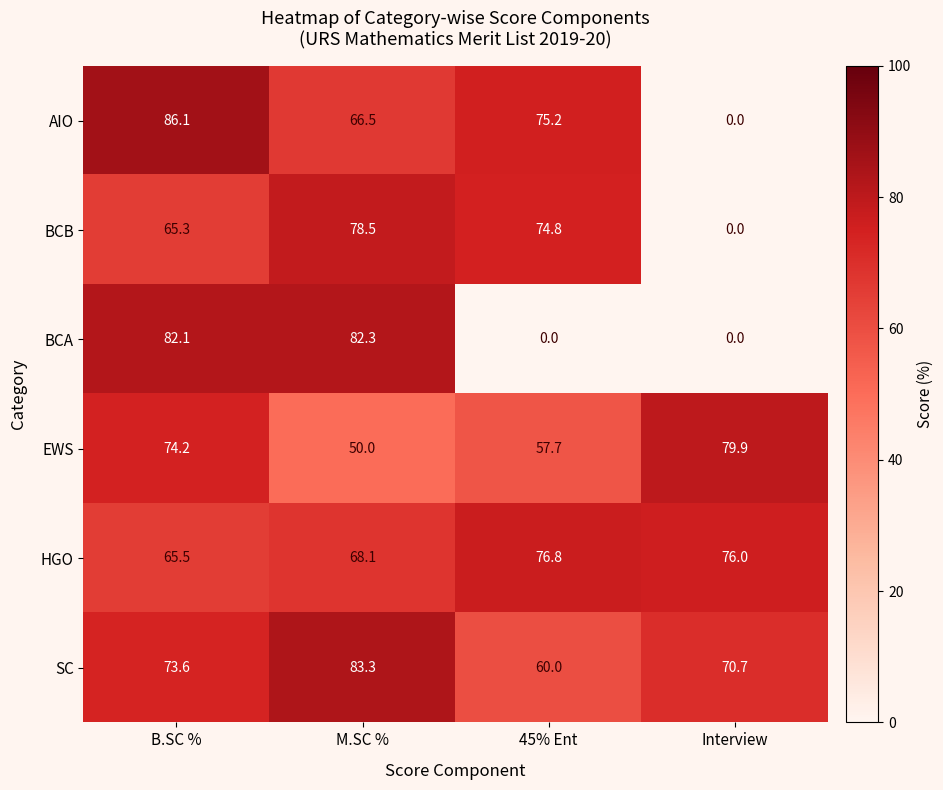

At which category is the sum across all series the highest?

B.SC %